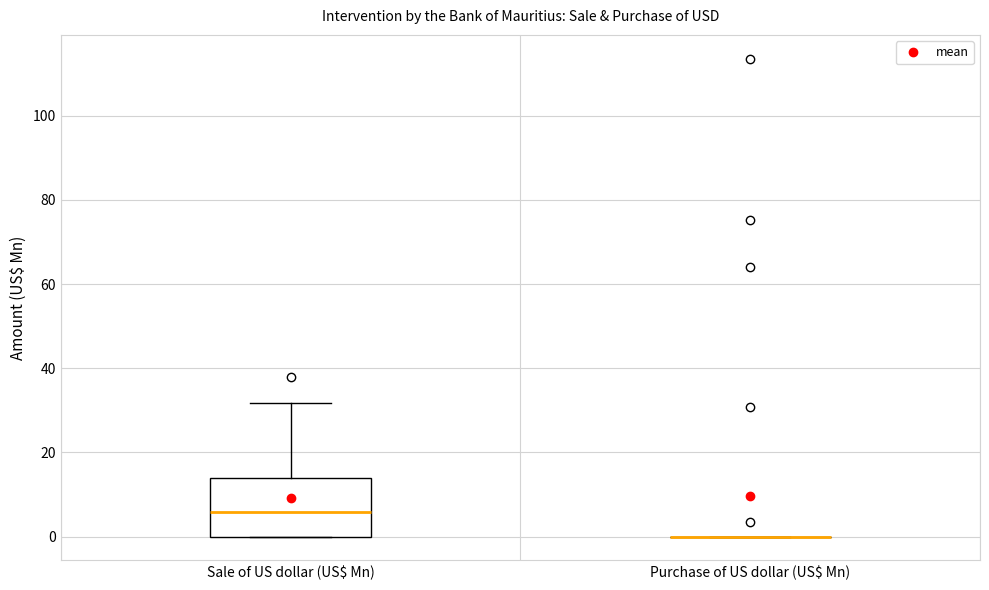

Comparing the boxes themselves (not the whiskers), which one is the tallest?

Sale of US dollar (US$ Mn)